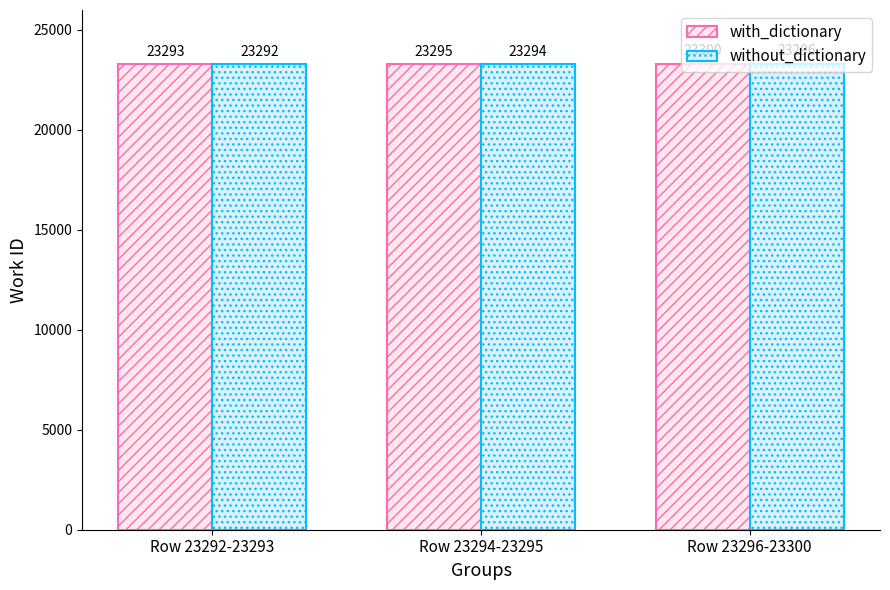

Is the value of with_dictionary at Row 23292-23293 greater than the value of without_dictionary at Row 23292-23293?

Yes